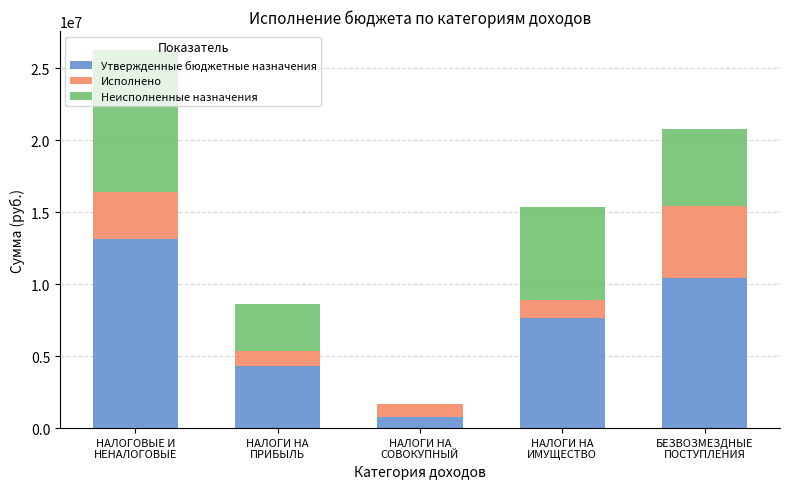

What are all the series names shown in the legend?

Утвержденные бюджетные назначения, Исполнено, Неисполненные назначения